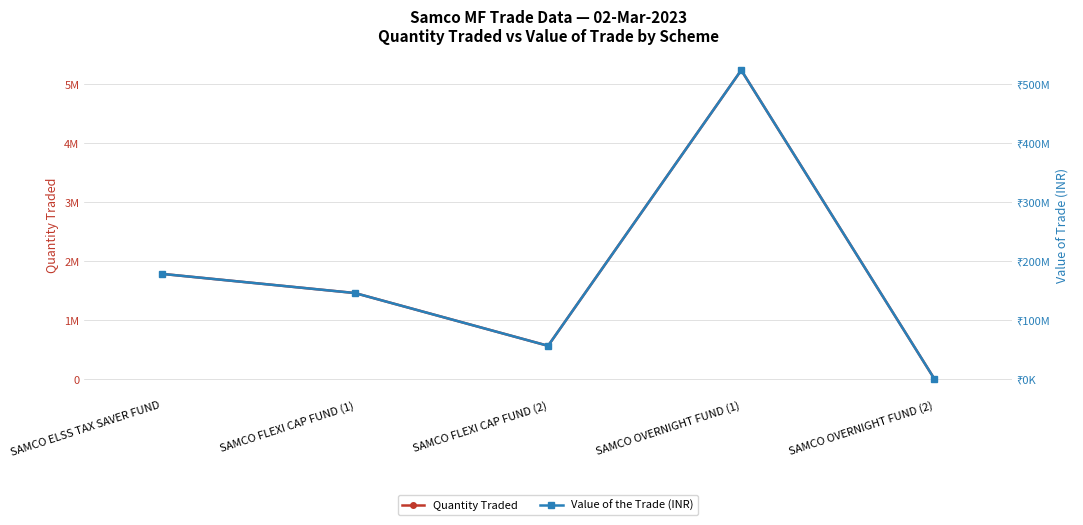

What is the difference between the Quantity Traded values at SAMCO FLEXI CAP FUND (1) and SAMCO OVERNIGHT FUND (1)?

3775000.0